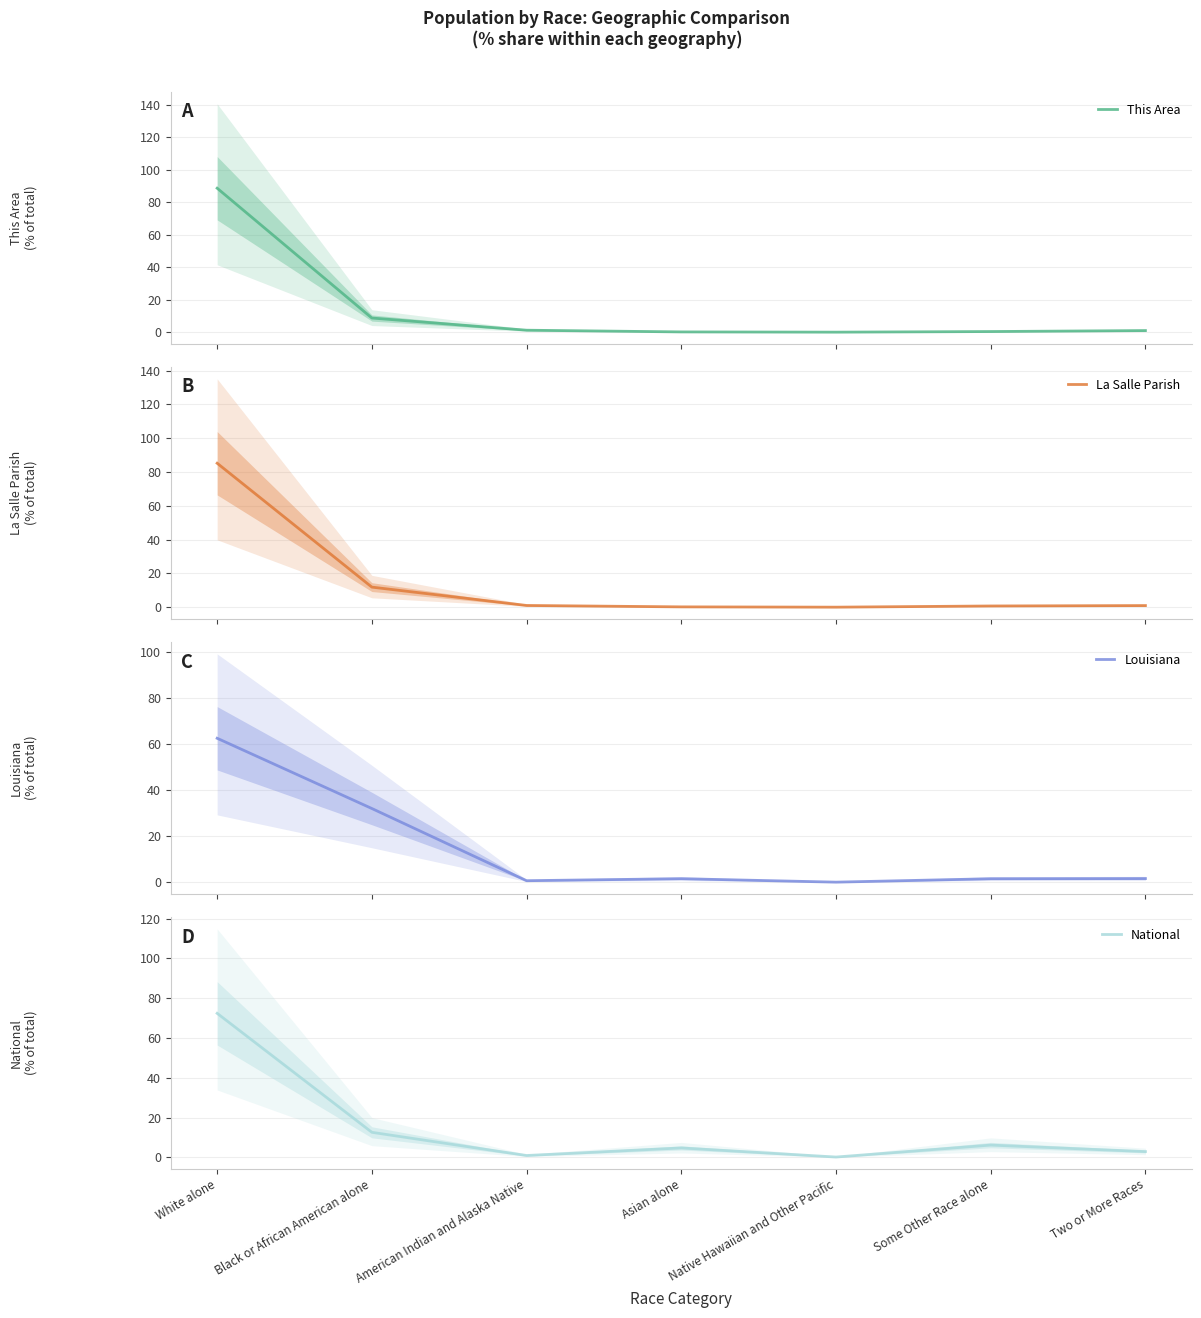

What is the spread (max minus min) of values at White alone?

26.0